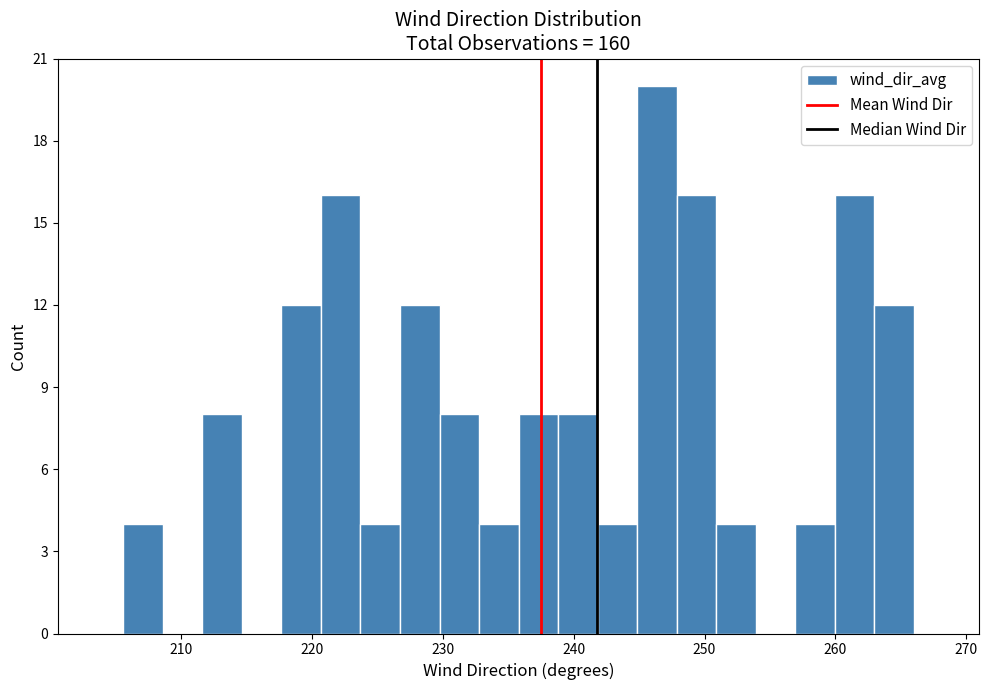

Read against the x-axis, roughly where is the centre of the tallest bar?

246